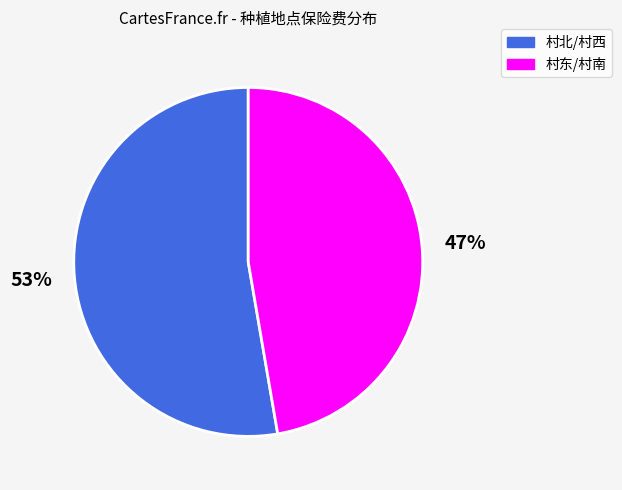

How many slices are in this pie chart?

2